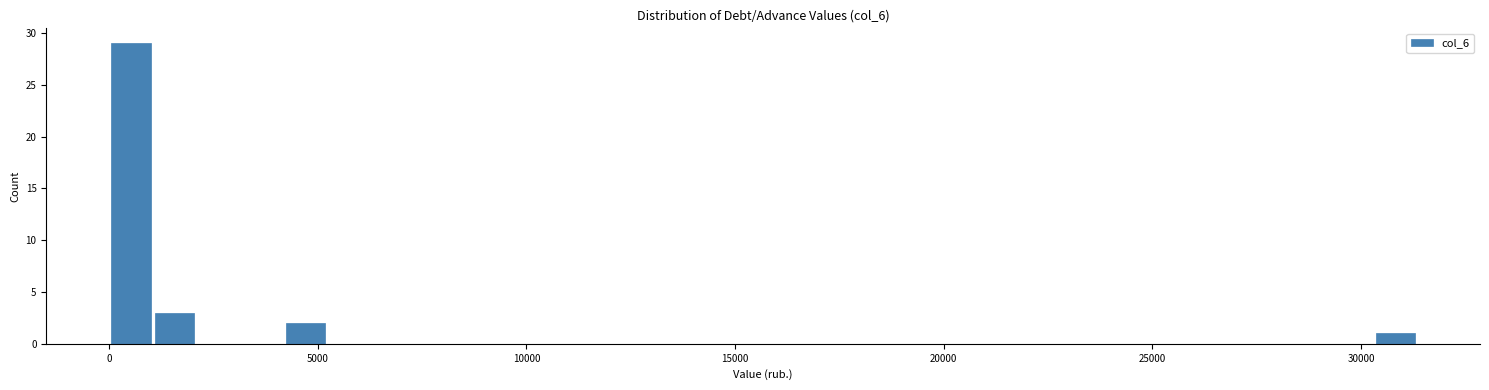

Around what value on the x-axis is the tallest bar? Give the approximate position of its centre, as read against the axis.

500